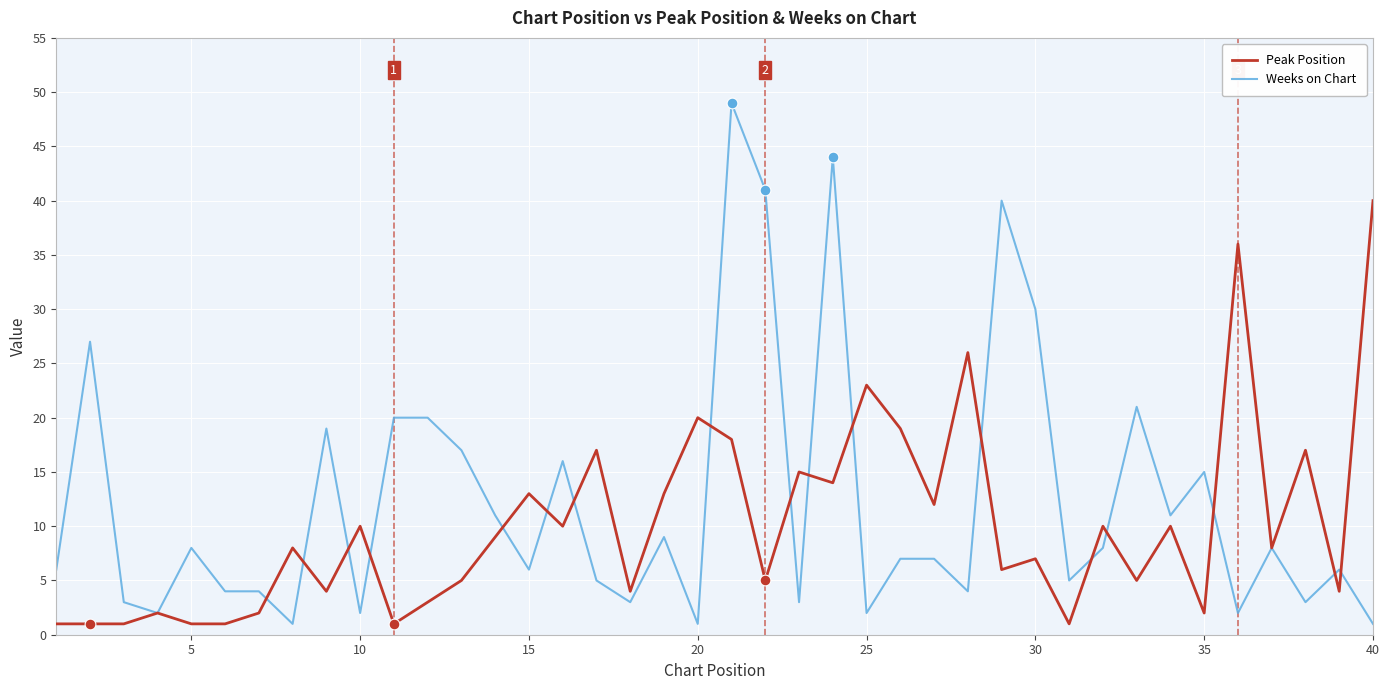

At how many categories does at least one series exceed 42?

2